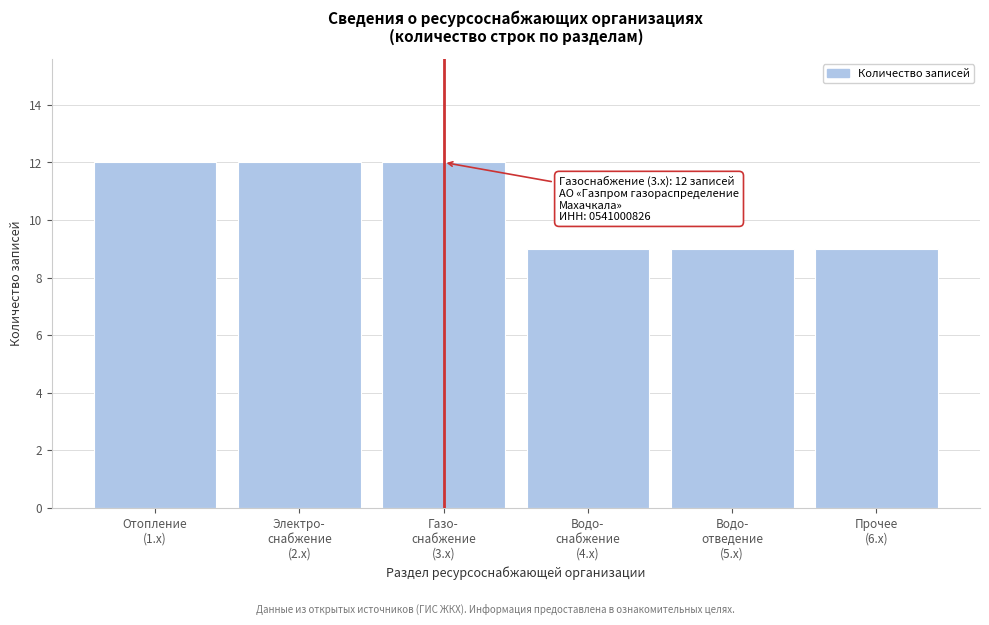

Reading left to right, what are all the values shown in this chart?

12	12	12	9	9	9